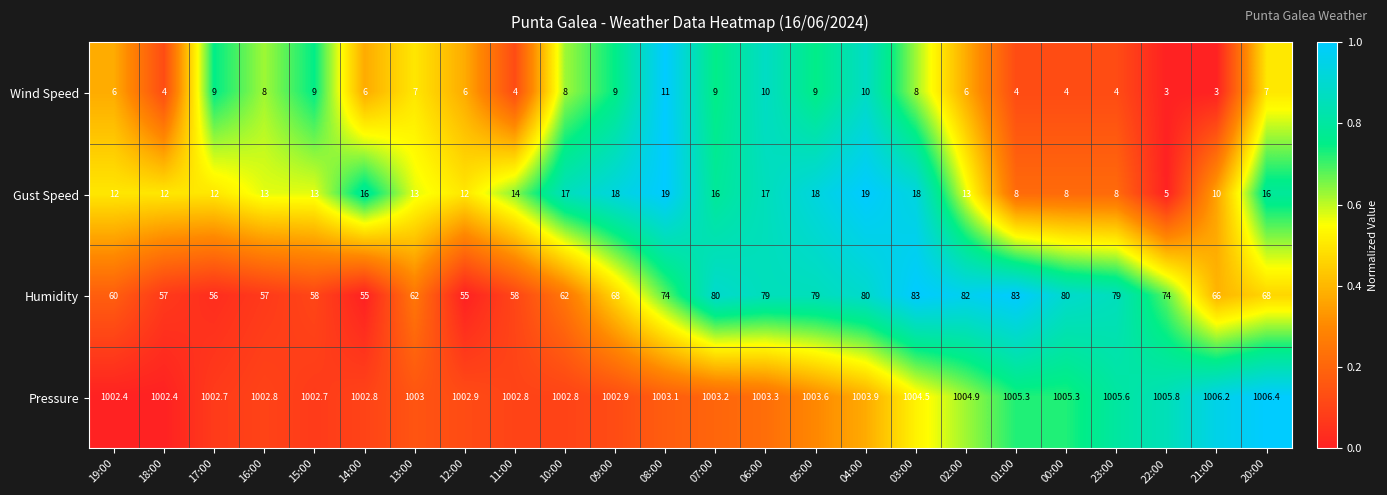

At which category does the chart reach its peak across all series?

20:00